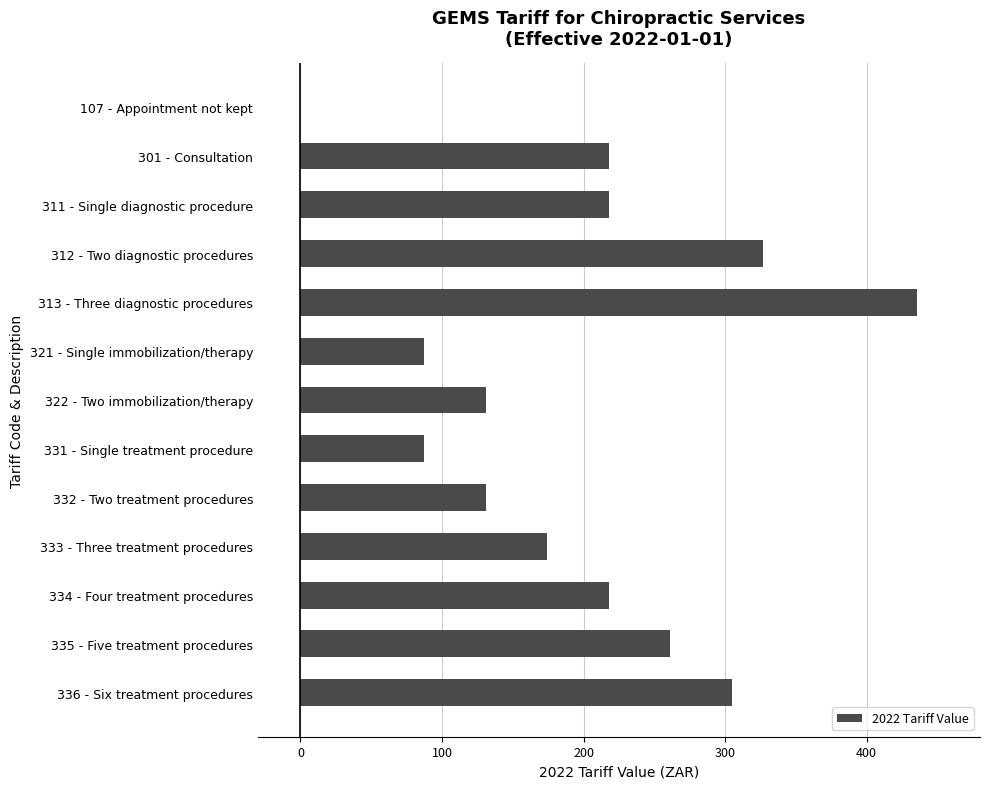

Reading bottom to top, extract all data points from this chart.

336 - Six treatment procedures=304.8	335 - Five treatment procedures=261.2	334 - Four treatment procedures=218.0	333 - Three treatment procedures=174.2	332 - Two treatment procedures=130.8	331 - Single treatment procedure=87.1	322 - Two immobilization/therapy=130.8	321 - Single immobilization/therapy=87.1	313 - Three diagnostic procedures=435.8	312 - Two diagnostic procedures=326.7	311 - Single diagnostic procedure=218.0	301 - Consultation=218.0	107 - Appointment not kept=0.0